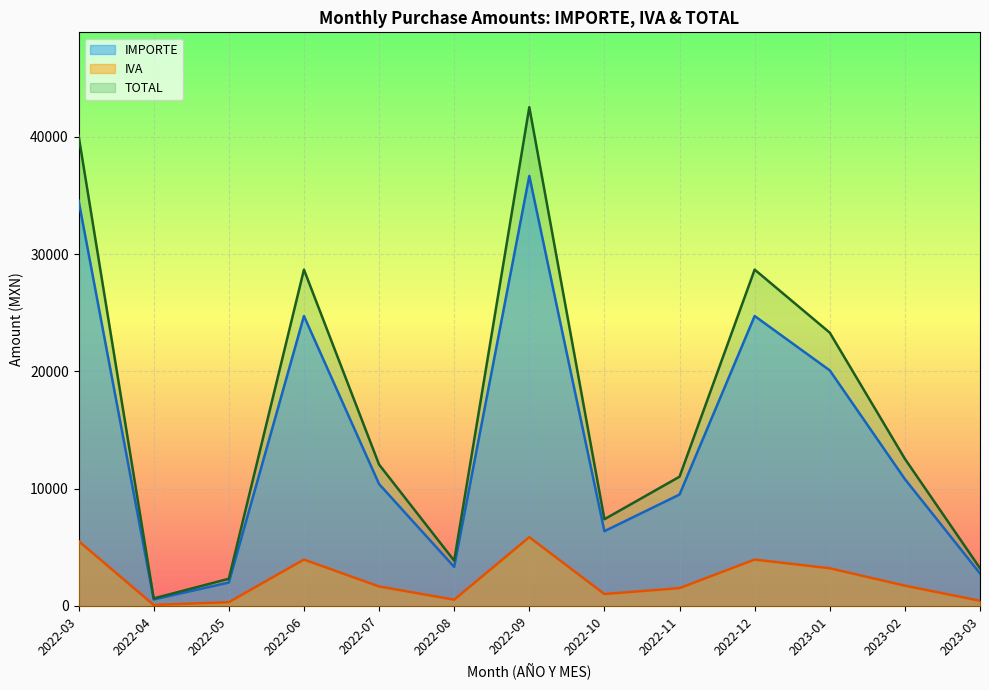

Between 2022-04 and 2022-04, which series saw the biggest shift?

TOTAL